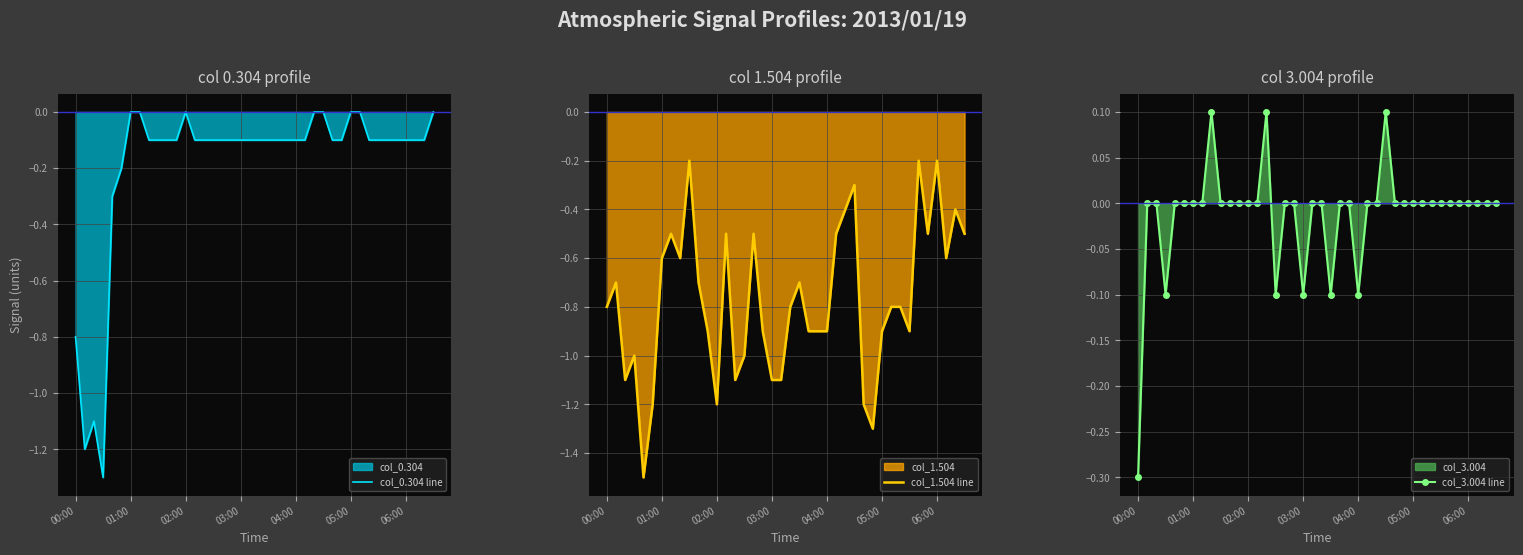

What is the difference between the maximum and minimum values in the col_0.304 line series?

1.3